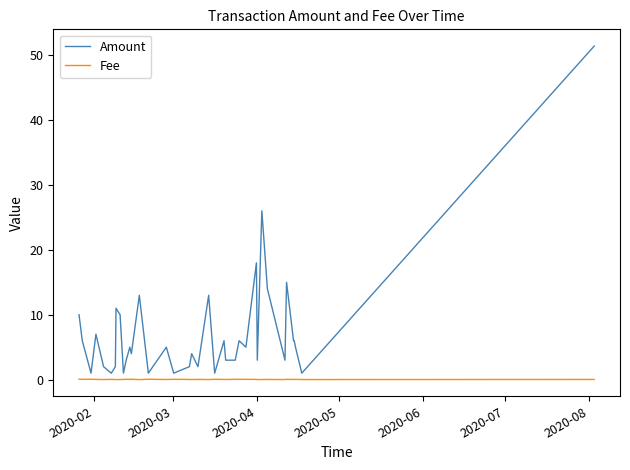

What is the difference between the maximum and minimum values in the Fee series?

0.1